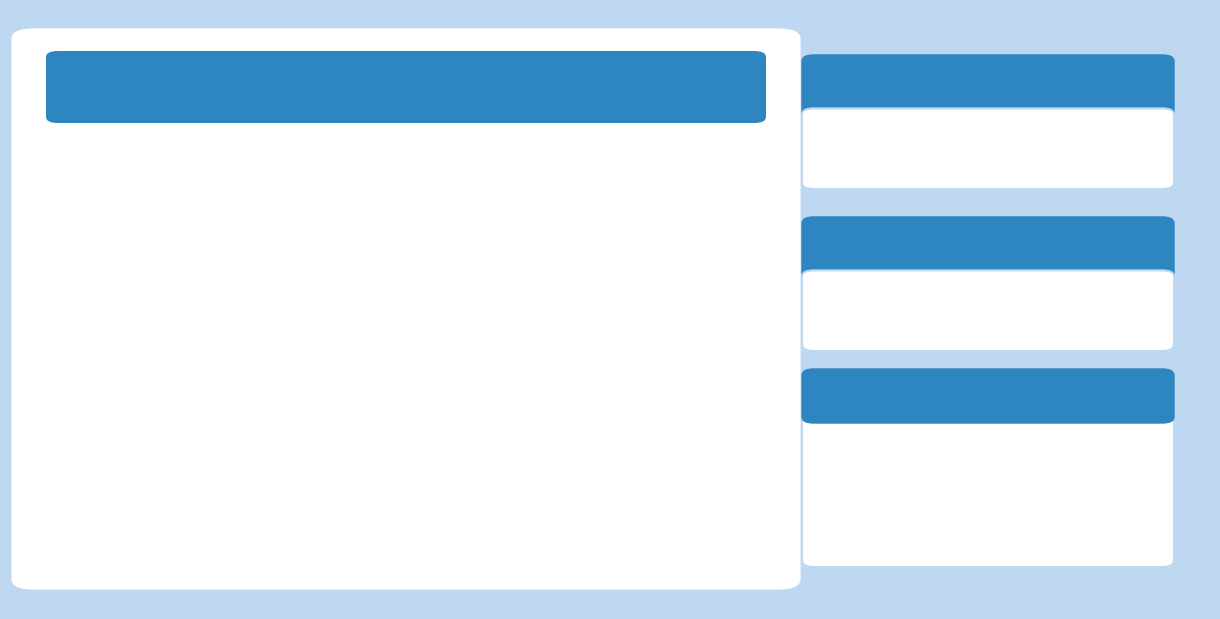

How many slices are in this pie chart?

7